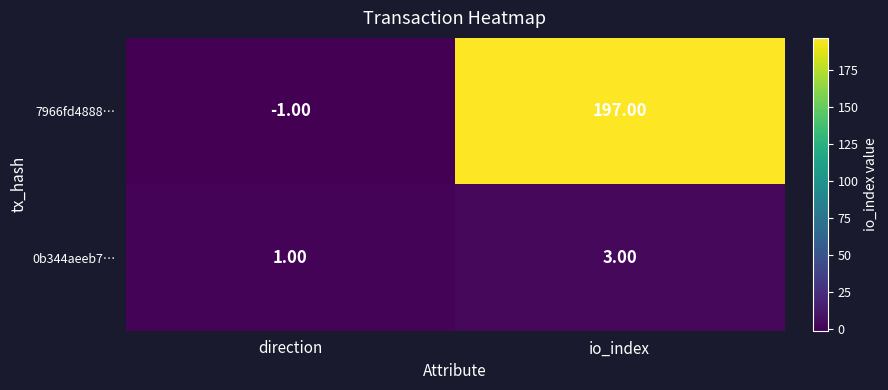

At how many categories does at least one series exceed 27?

1